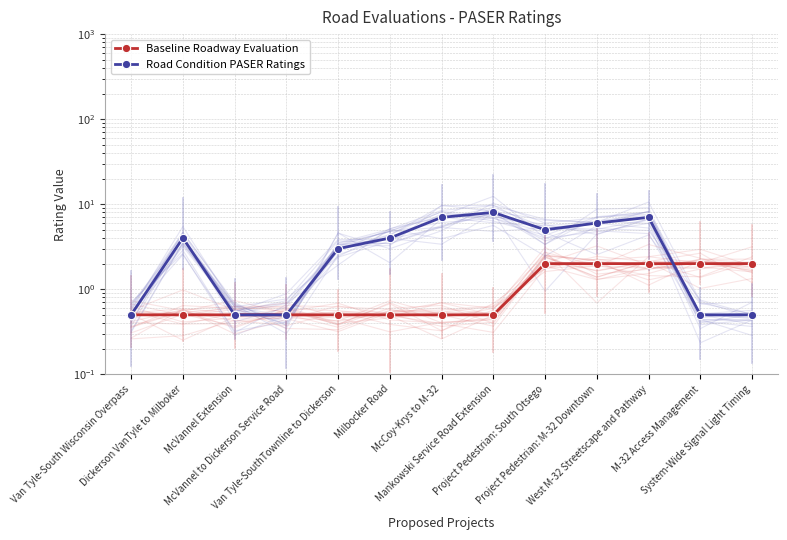

What is the highest value of the Baseline Roadway Evaluation series?

2.0